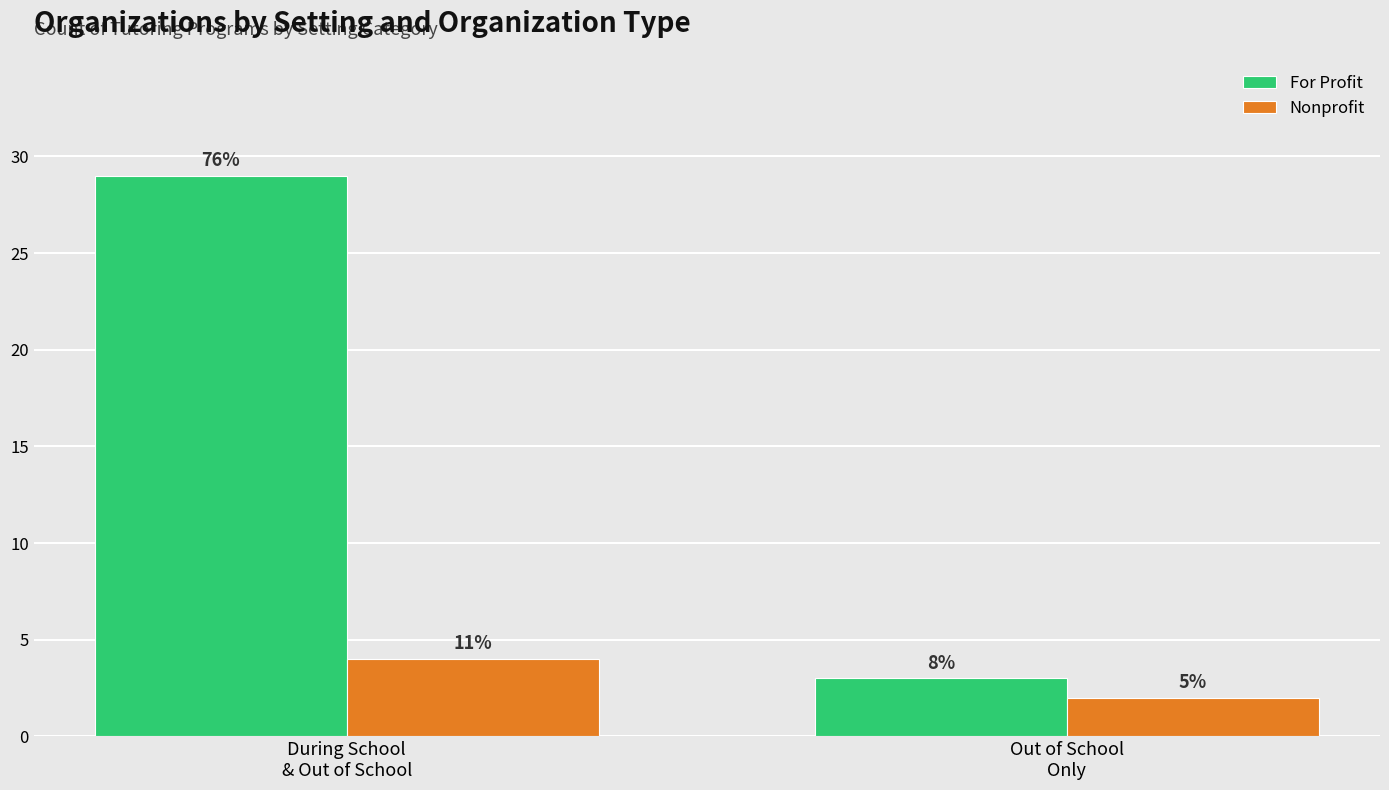

Are the bars horizontal?

No